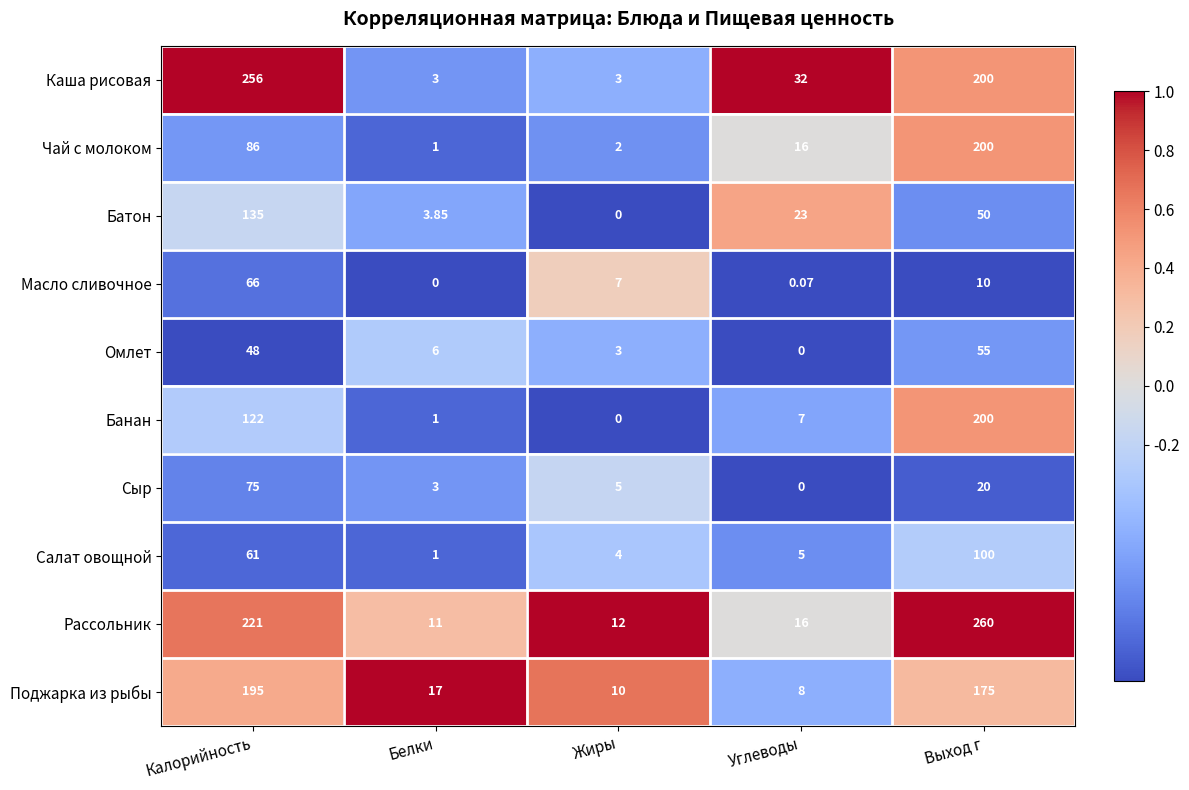

Is the value of Салат овощной at Жиры greater than the value of Чай с молоком at Калорийность?

No